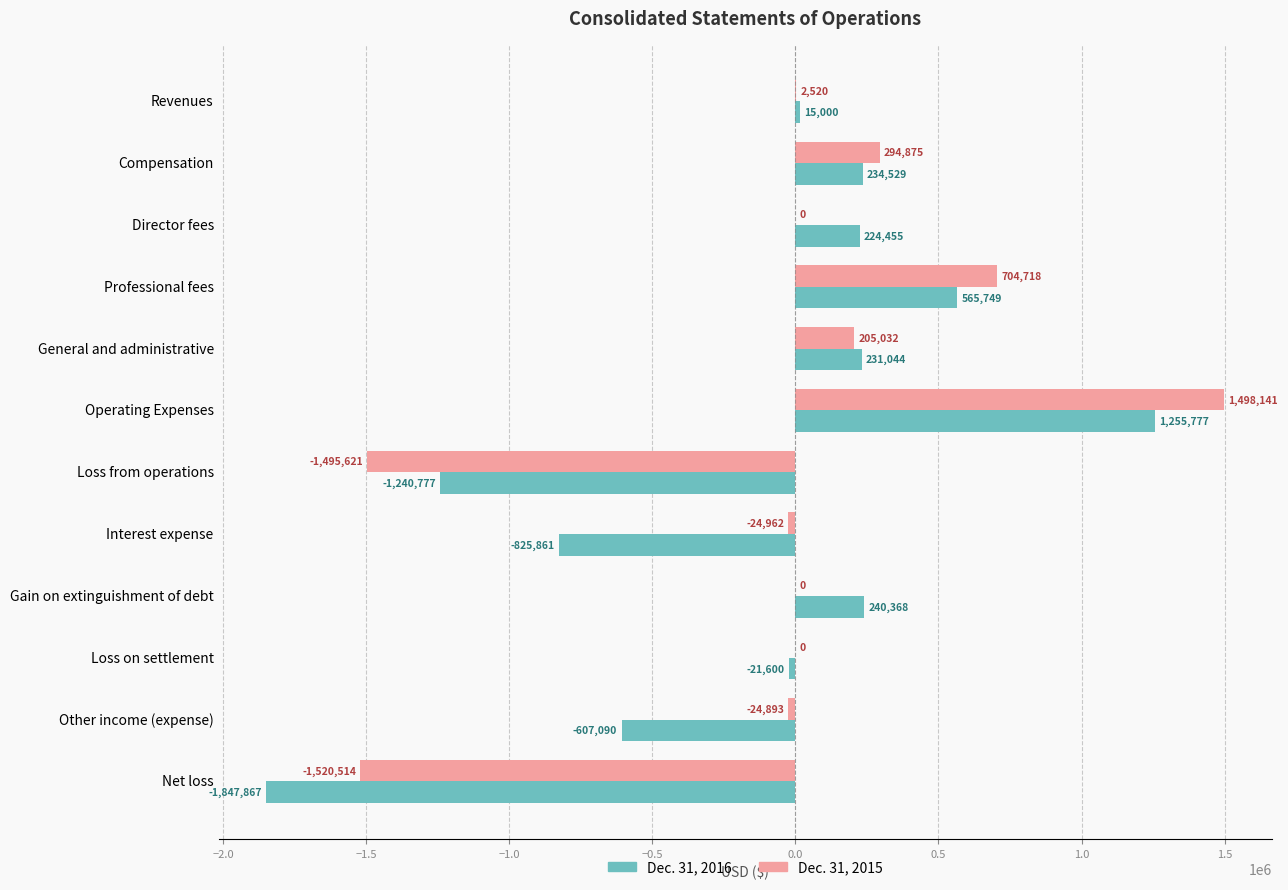

The value of Dec. 31, 2016 at Operating Expenses is 1255777. True or false?

True